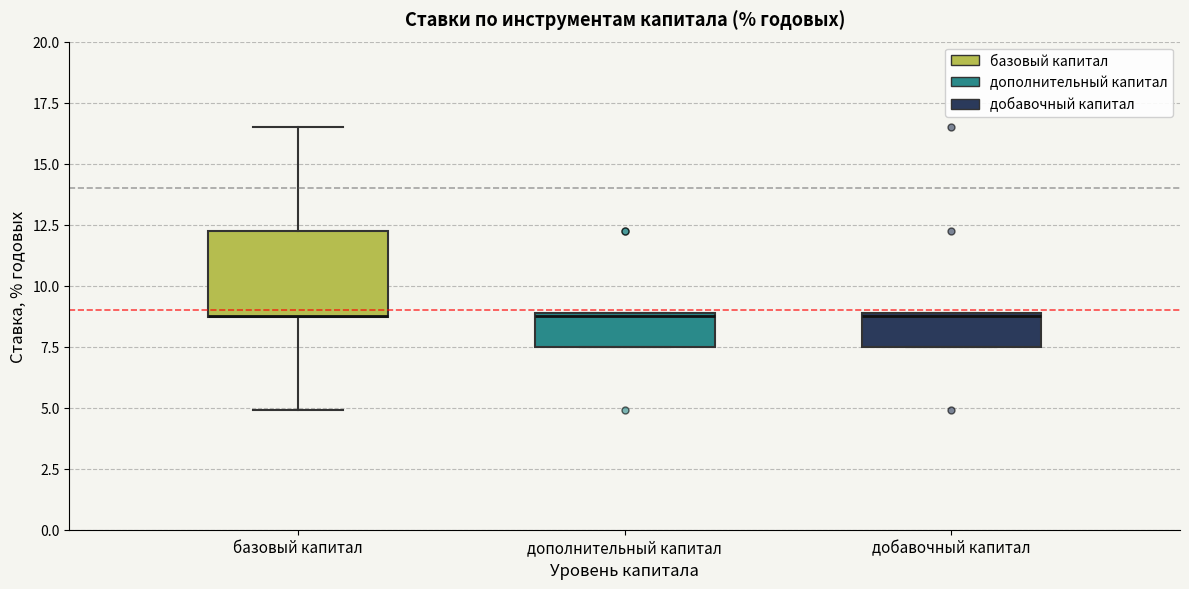

Reading left to right, read every box against the y-axis: the position of its median line, the range the box covers, and the ends of its whiskers. The values are not printed on the chart, so give them approximately, as read against the axis.

базовый капитал: median 9.0 (drawn on the box's lower edge), box 8.5 to 12.5, whiskers 5.0 to 16.5
дополнительный капитал: median 9.0, box 7.5 to 9.0, whiskers 7.5 to 9.0
добавочный капитал: median 9.0, box 7.5 to 9.0, whiskers 7.5 to 9.0